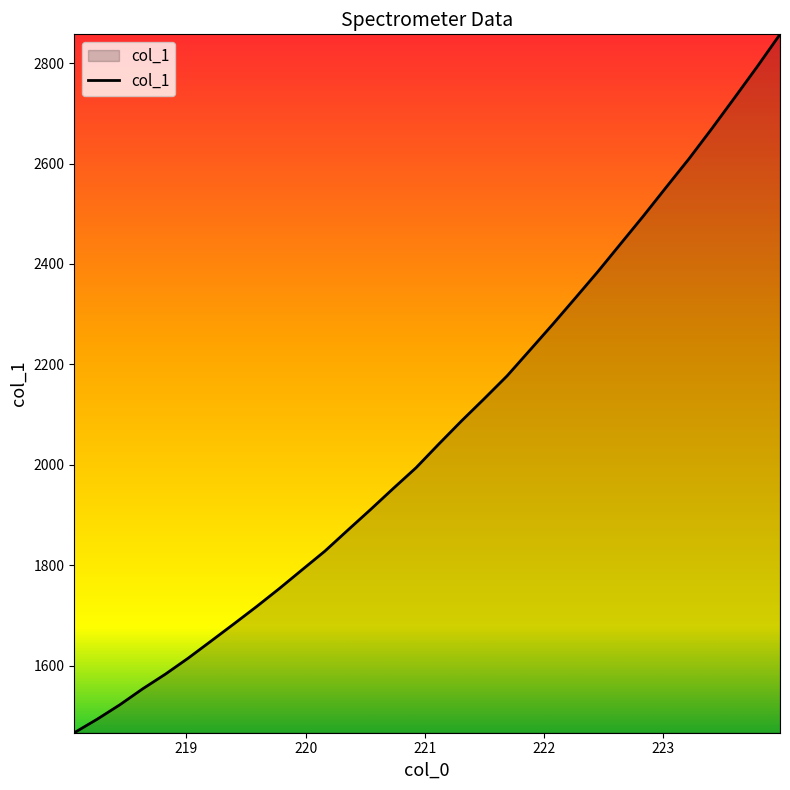

What is the greatest value displayed?

2857.2